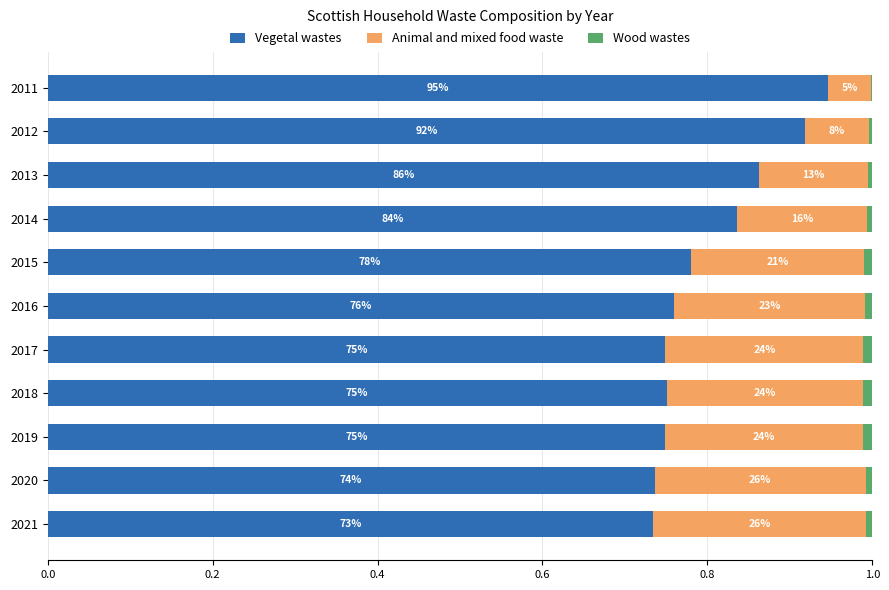

What is the difference between the maximum and minimum values in the Animal and mixed food waste series?

0.2